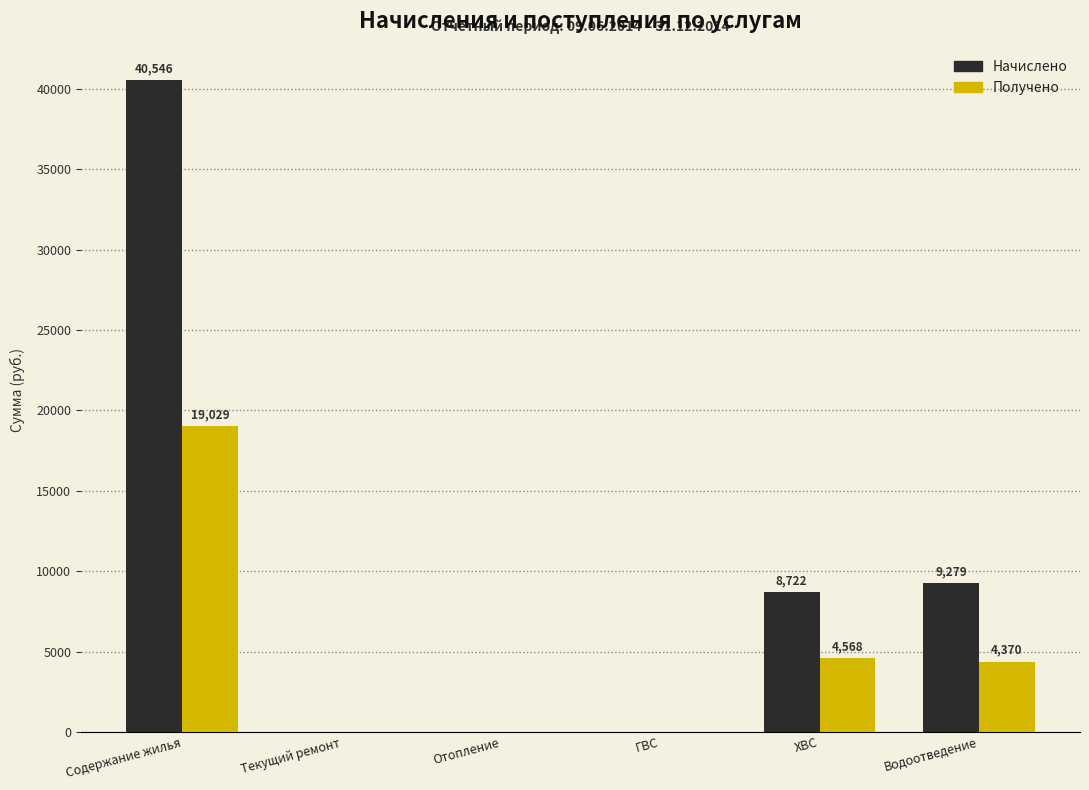

Which series has the largest range (max minus min)?

Начислено